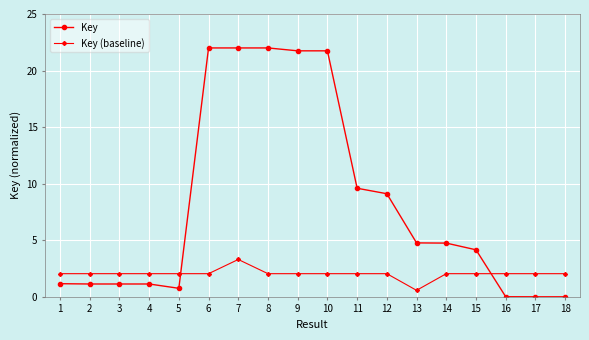

At 8, list the series in order from smallest to largest.

Key (baseline), Key